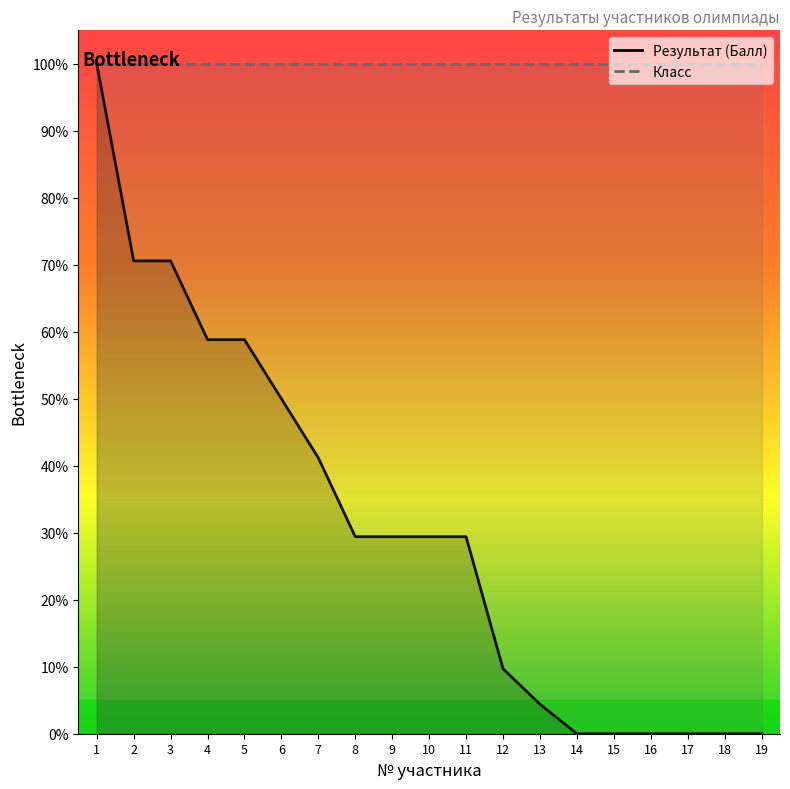

What is the ratio of the value at 8 to the value at 2?

0.4